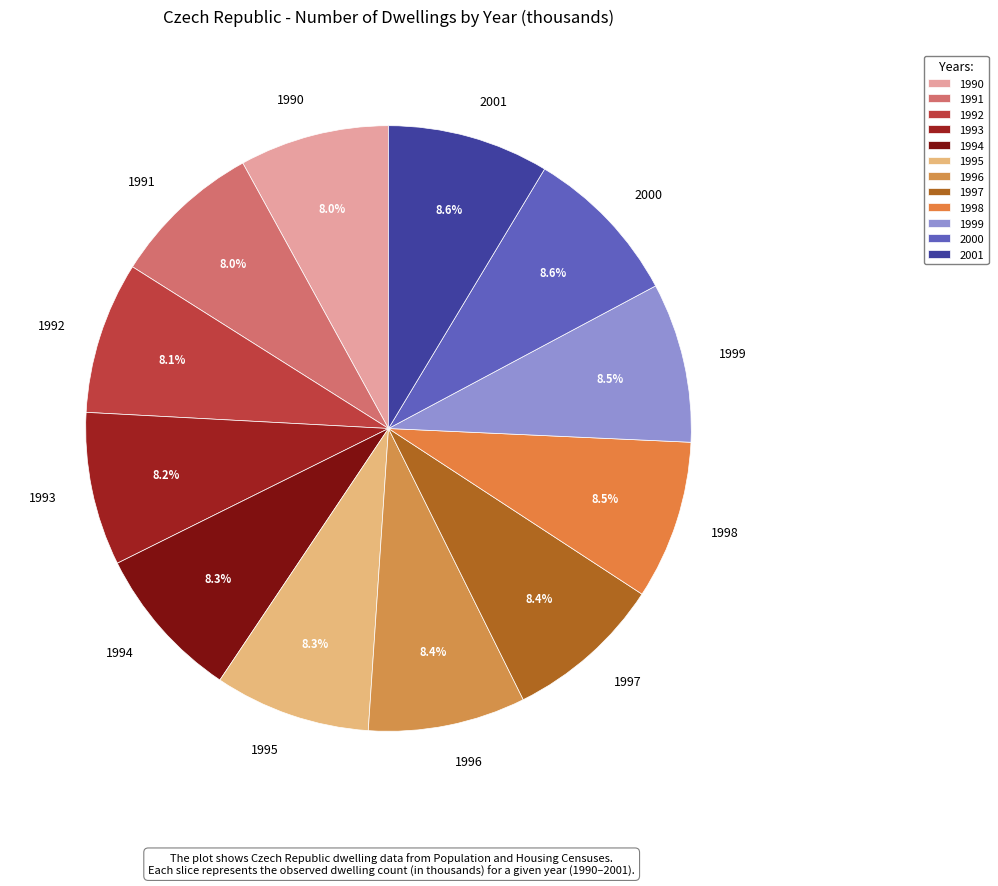

Approximately how many times larger is the value at 1991 compared to 1997?

1.0